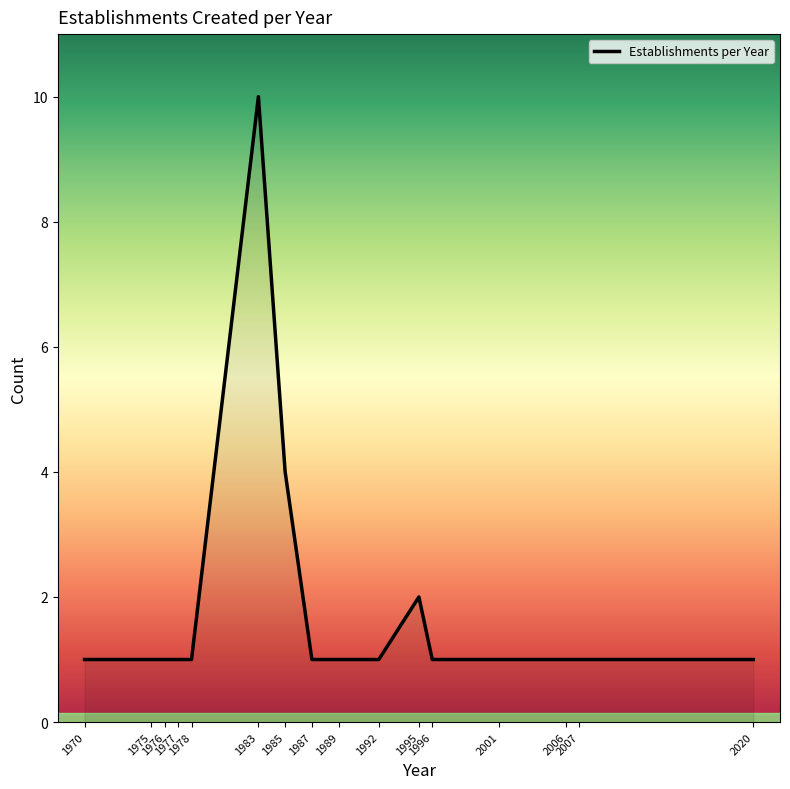

What is the difference between the maximum and minimum values?

9